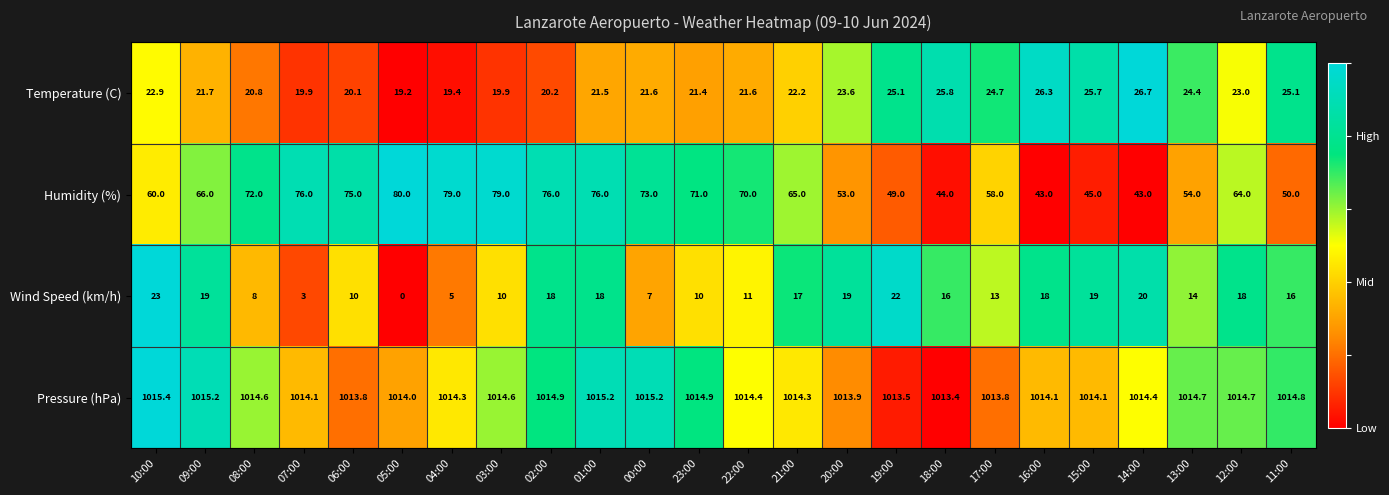

At 00:00, list the series in order from largest to smallest.

Pressure (hPa), Humidity (%), Temperature (C), Wind Speed (km/h)